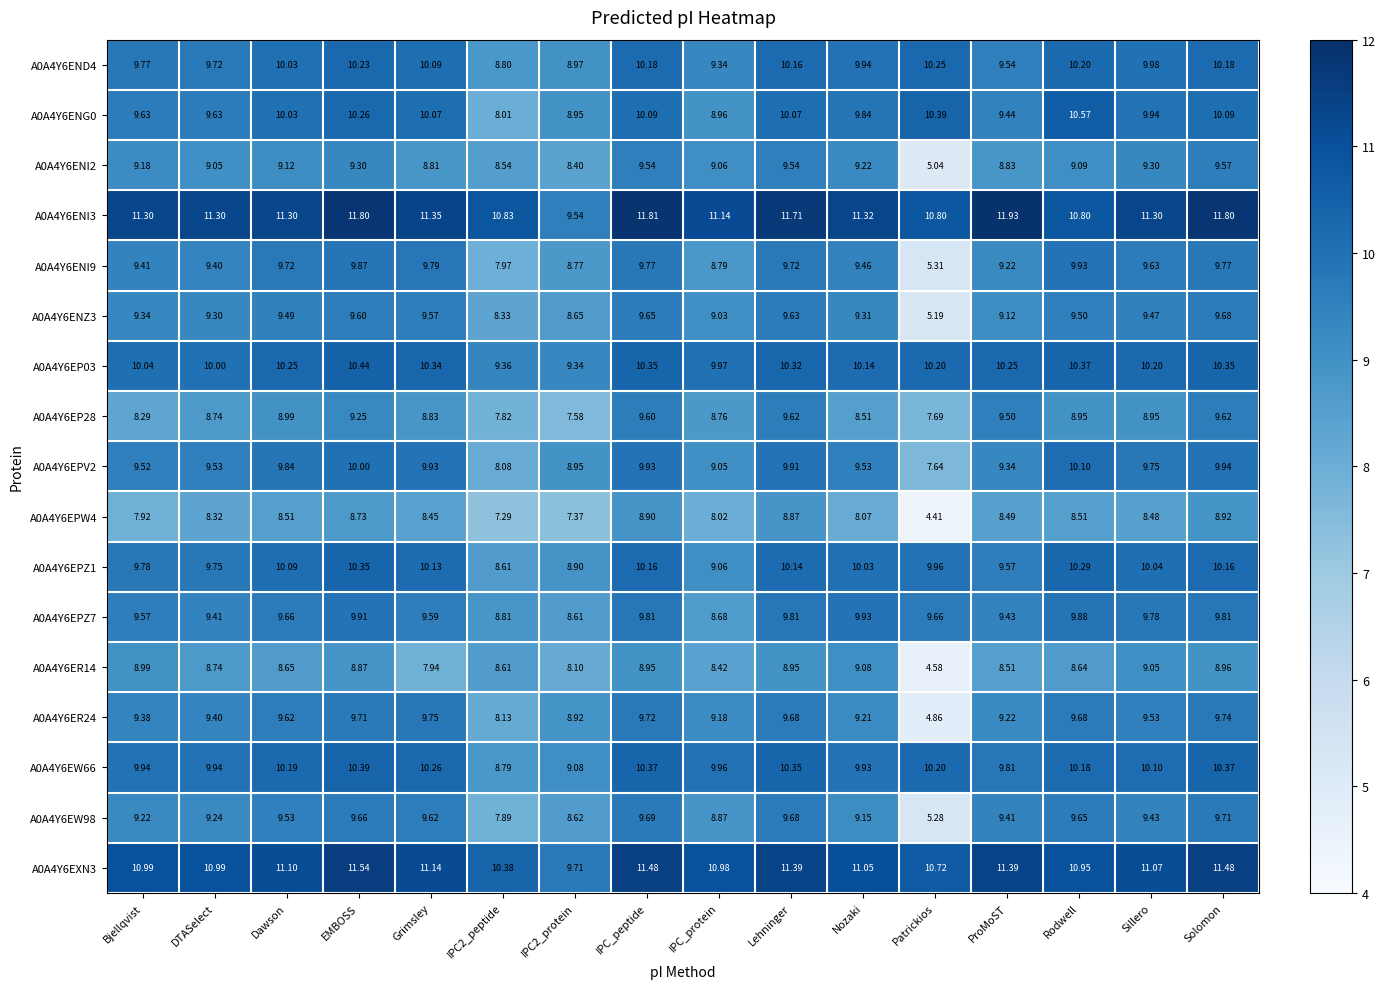

At which category does the chart reach its minimum across all series?

Patrickios